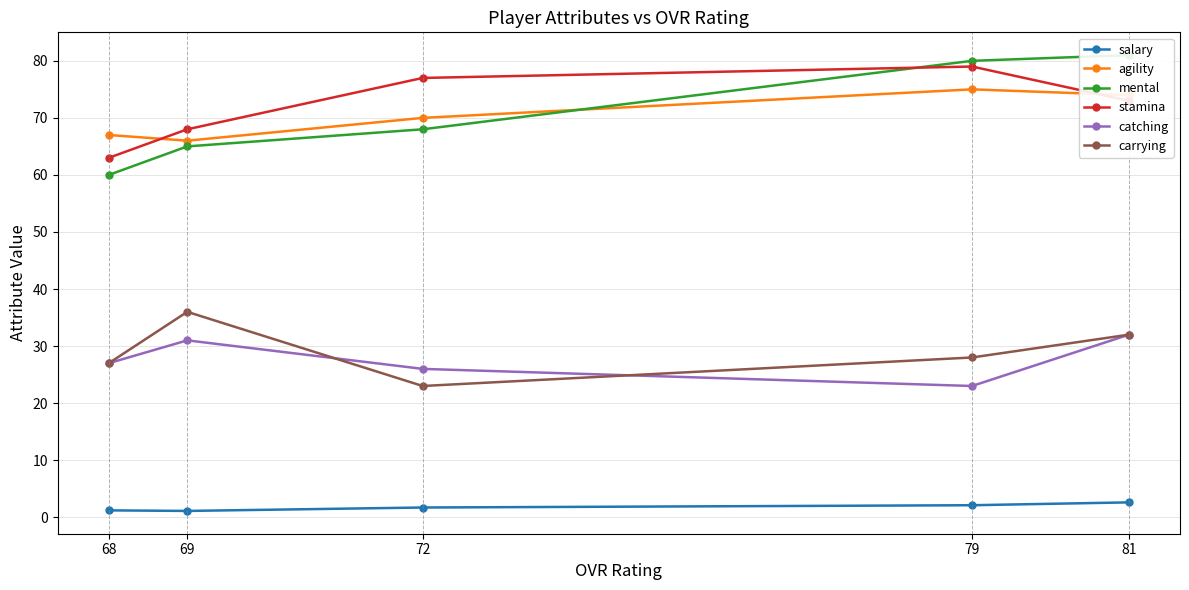

Which series changed the most between 79 and 72?

mental